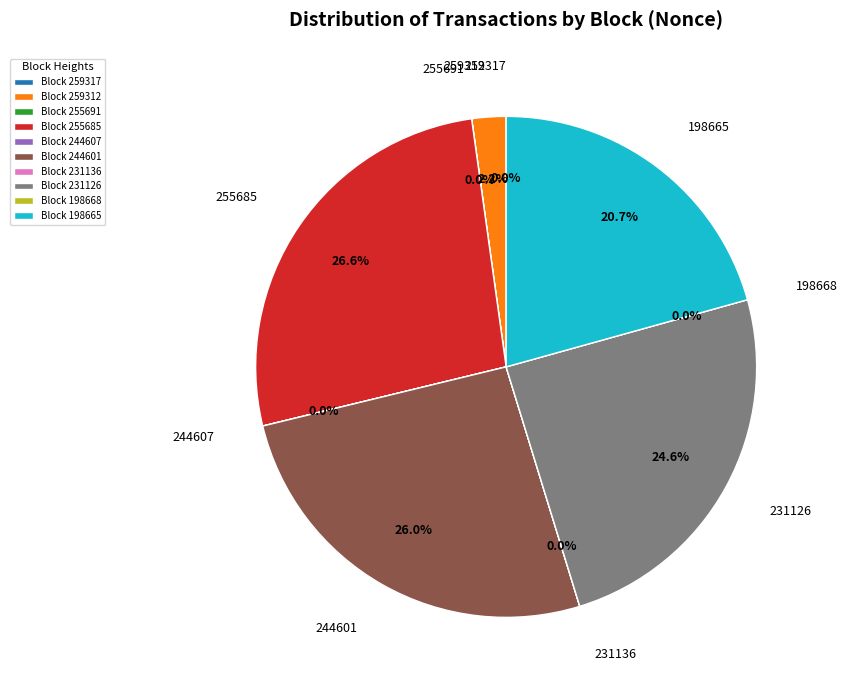

How much of the chart is everything except 198668?

100.0%